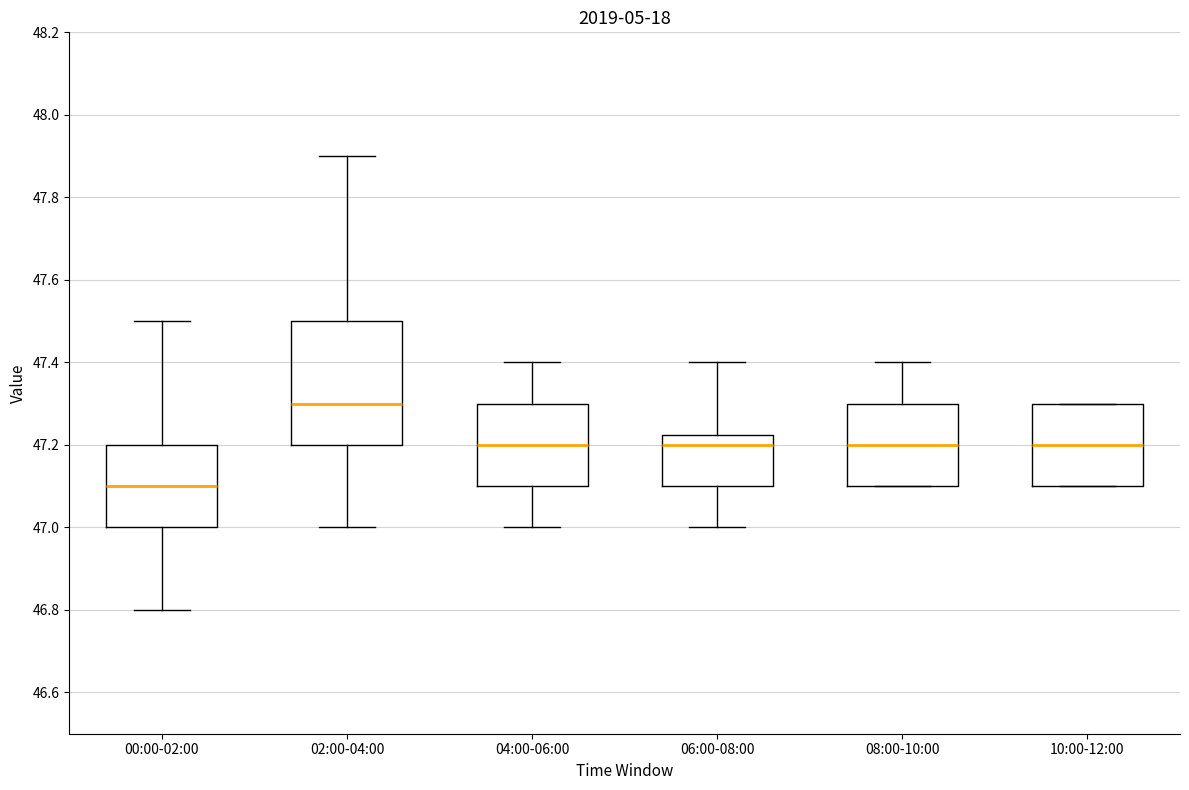

Where does the lower whisker of the box for 06:00-08:00 end on the y-axis? The values are not printed on the chart, so give them approximately, as read against the axis.

47.00